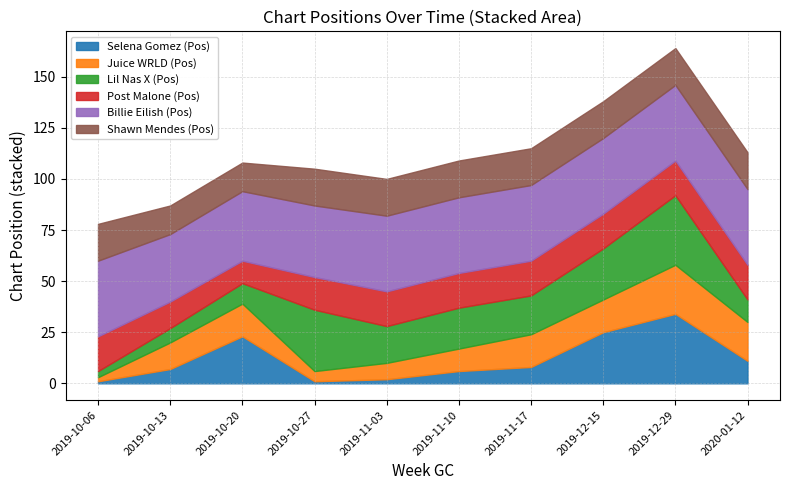

What is the maximum value shown in the chart?

37